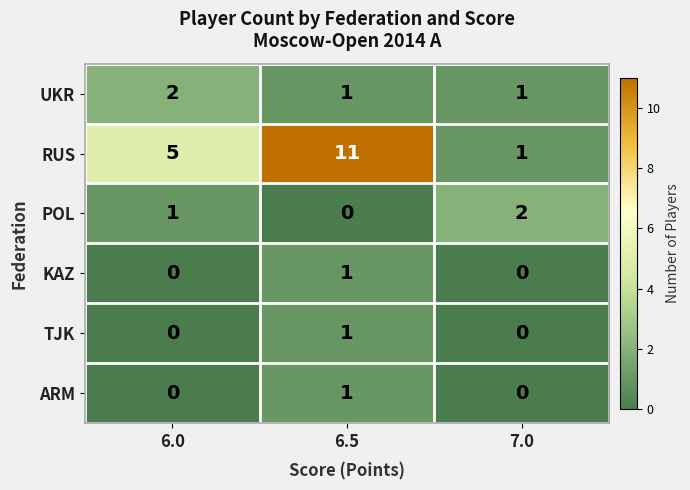

Reading right to left, transcribe all the data shown in this chart.

UKR: 1	1	2
RUS: 1	11	5
POL: 2	0	1
KAZ: 0	1	0
TJK: 0	1	0
ARM: 0	1	0